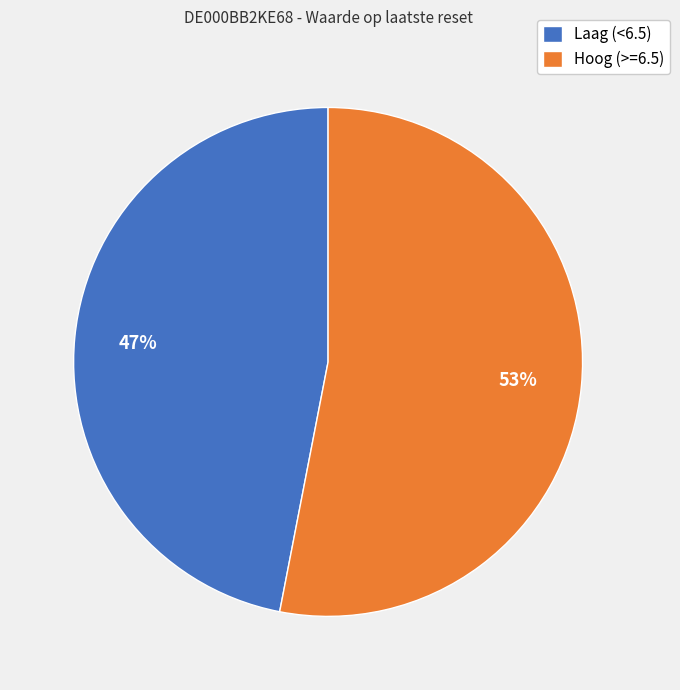

What is the ratio of the value at Hoog (>=6.5) to the value at Laag (<6.5)?

1.1